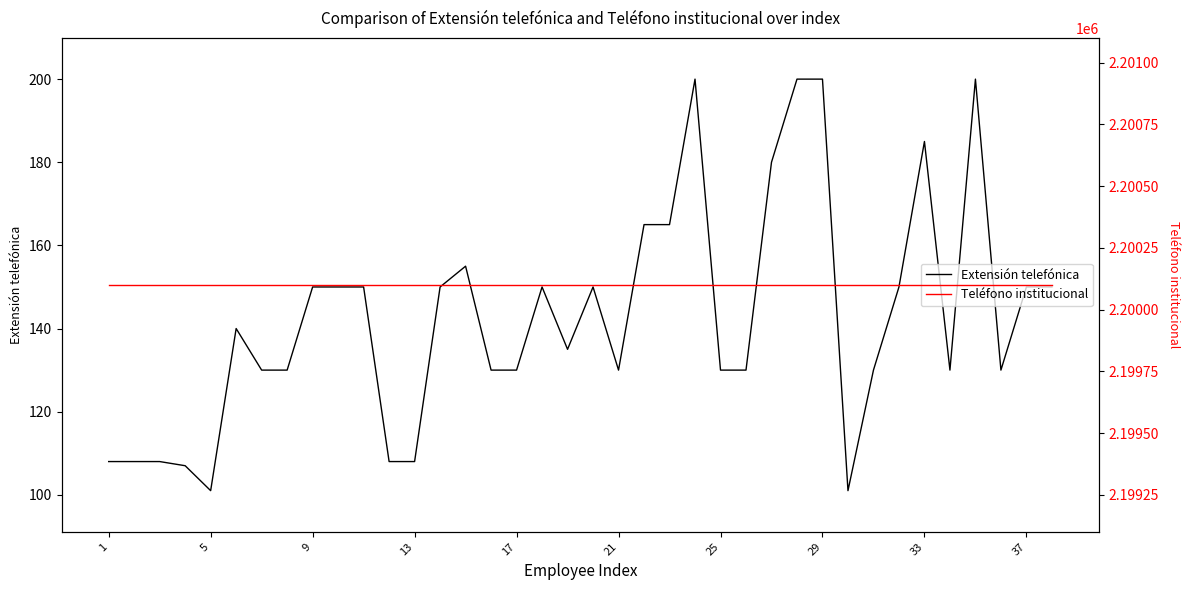

True or false: Extensión telefónica and Teléfono institucional cross at least once.

False